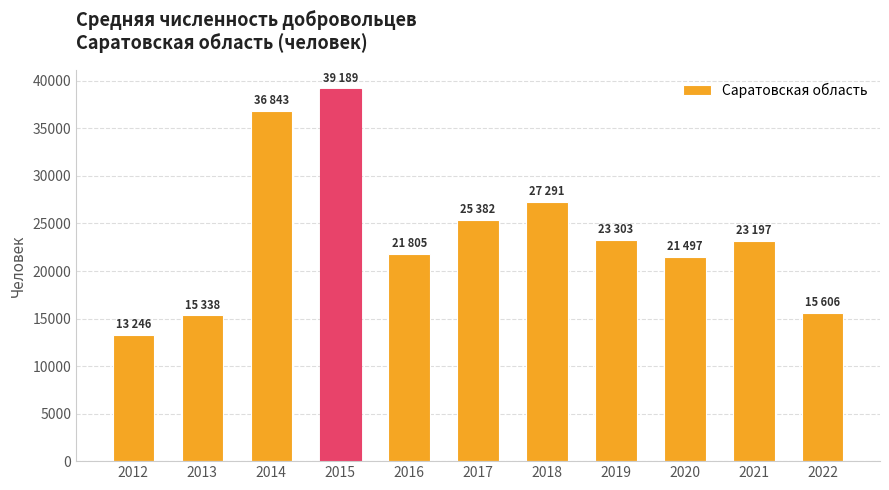

What is the difference between the values at 2018 and 2017?

1909